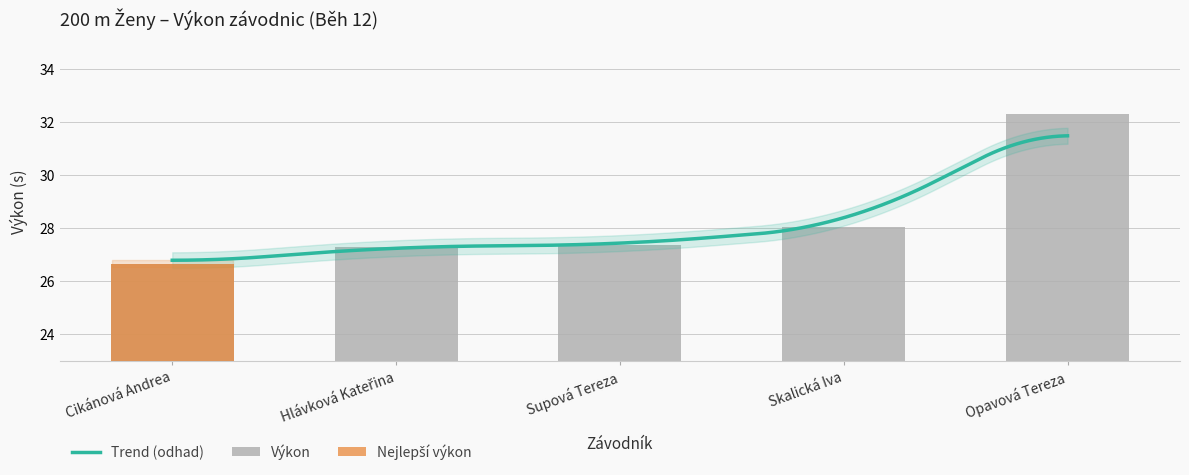

Which has a higher value, Opavová Tereza or Cikánová Andrea?

Opavová Tereza